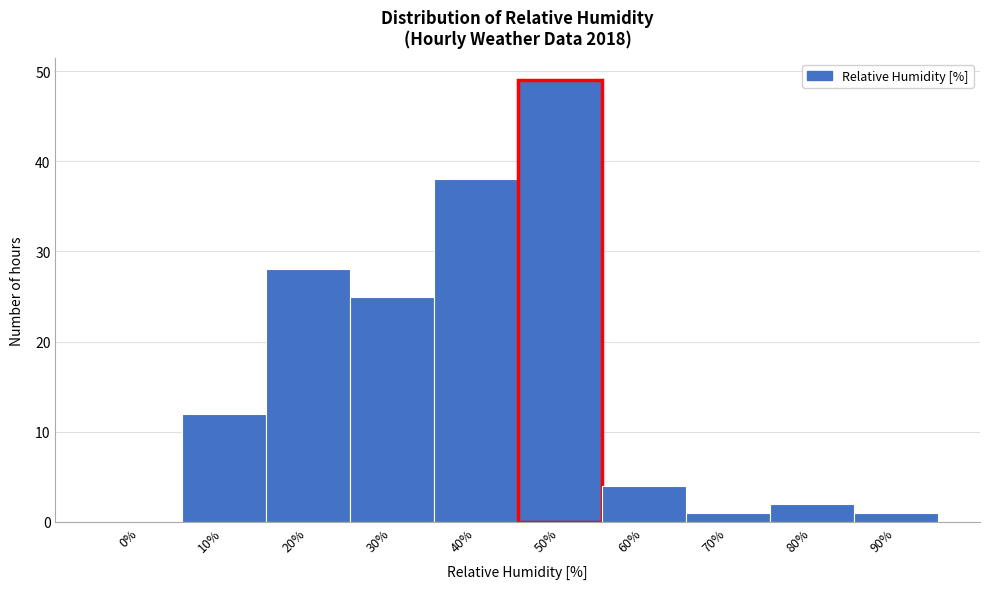

Reading left to right, what are all the values shown in this chart?

0%=0	10%=12	20%=28	30%=25	40%=38	50%=49	60%=4	70%=1	80%=2	90%=1